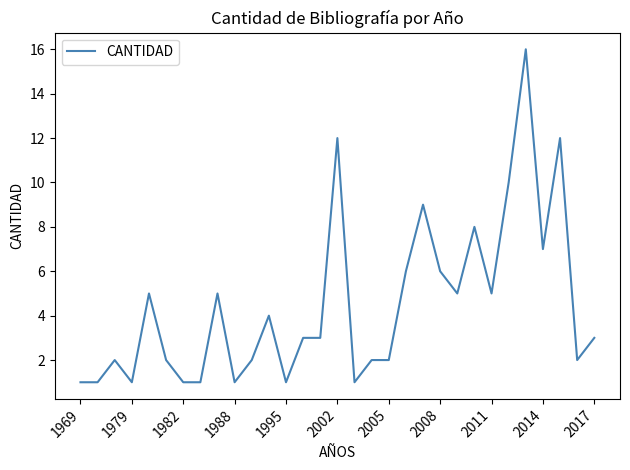

What is the greatest value displayed?

16